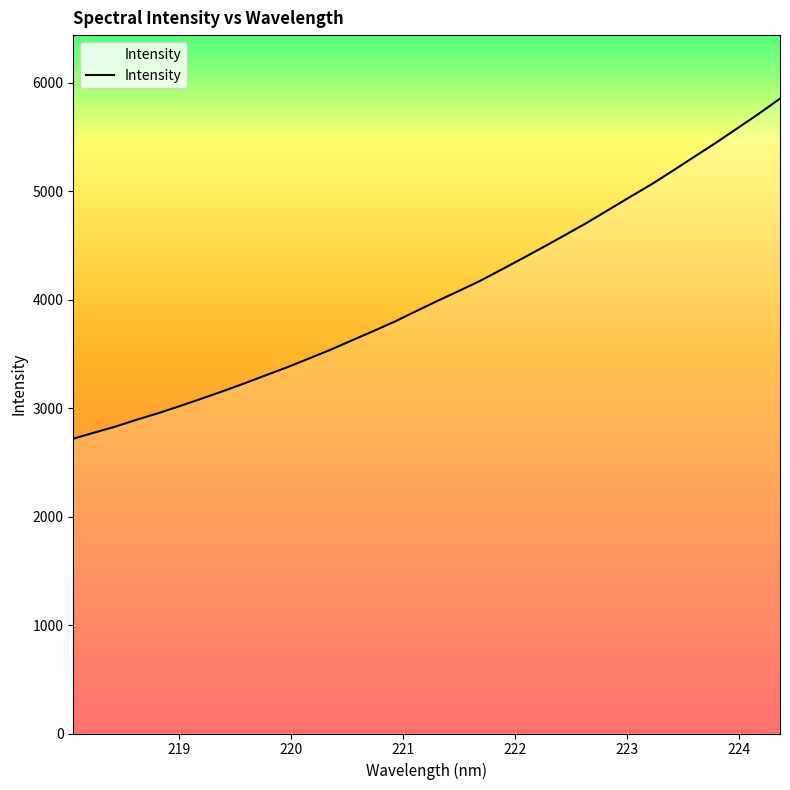

What is the difference between the maximum and minimum values?

3135.5